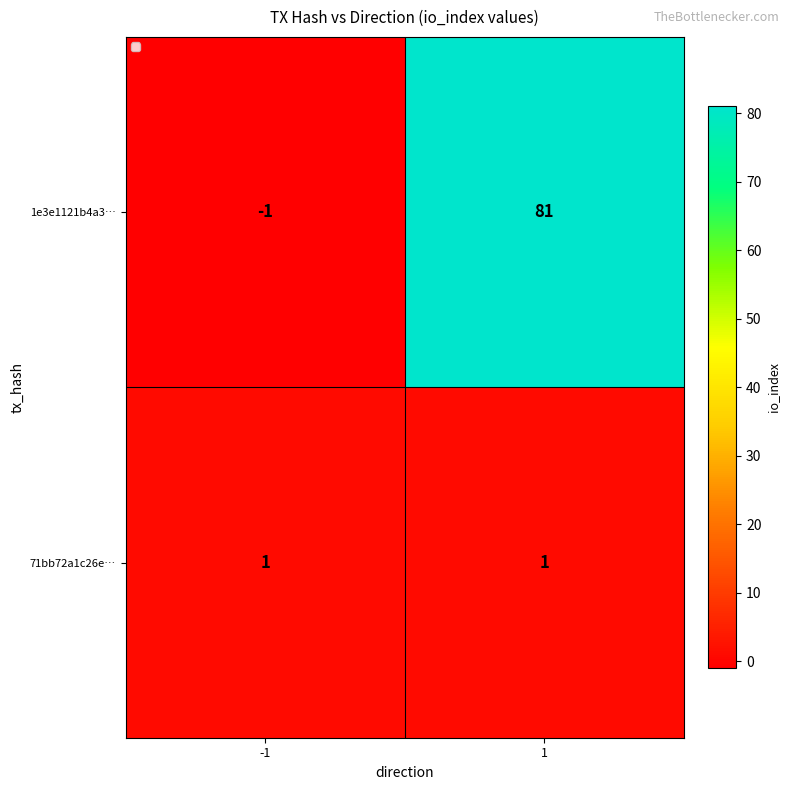

What is the greatest value displayed?

81